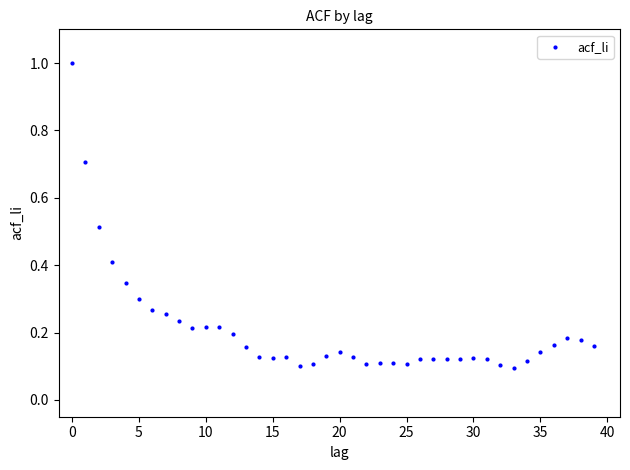

What is the range of Y values (max minus min)?

0.9